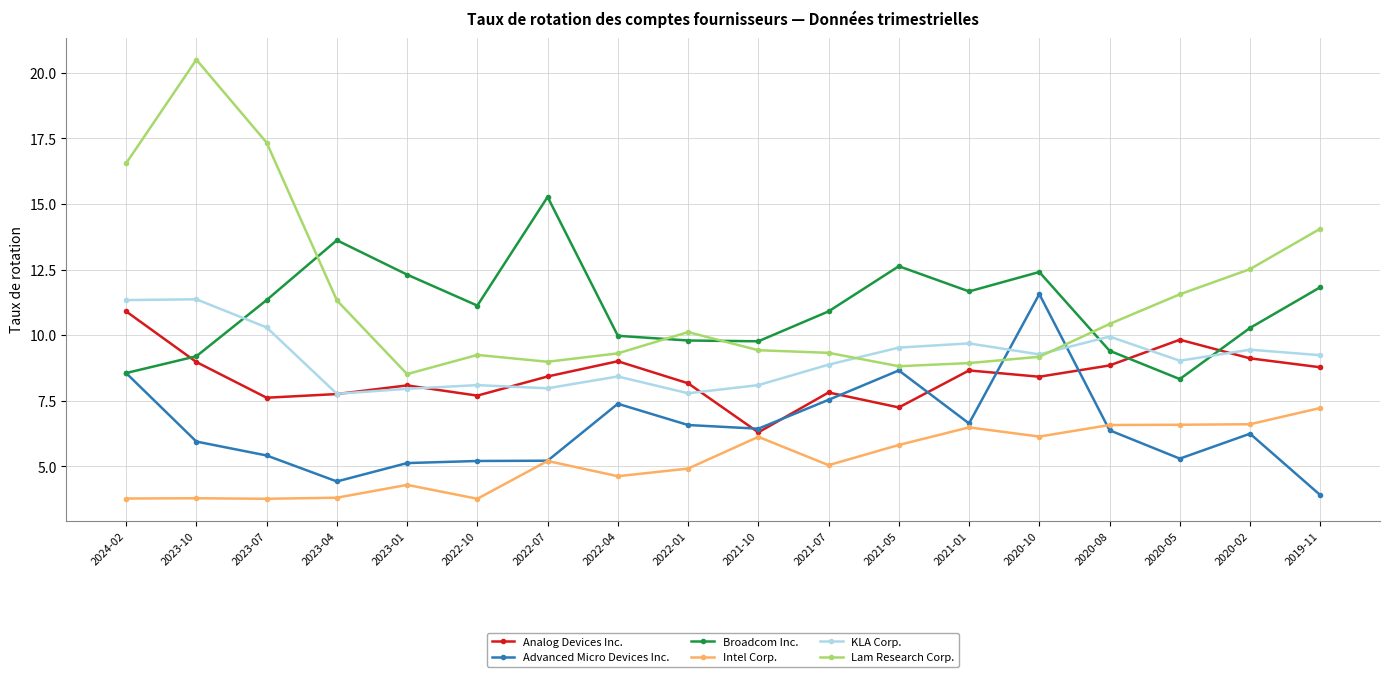

What position from the left is 2021-07?

11